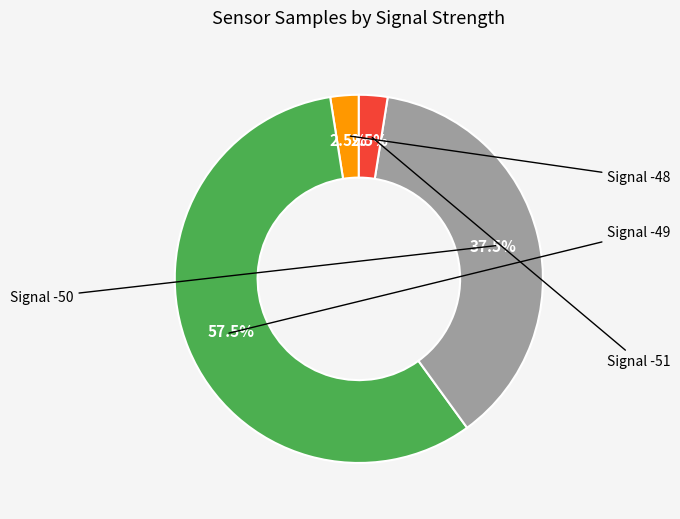

How many segments does this pie chart have?

4